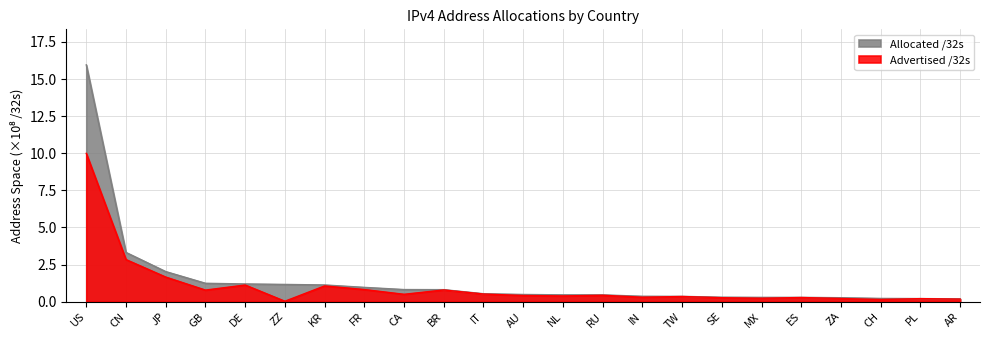

True or false: Allocated /32s has more than 2 points higher than both neighbors.

False